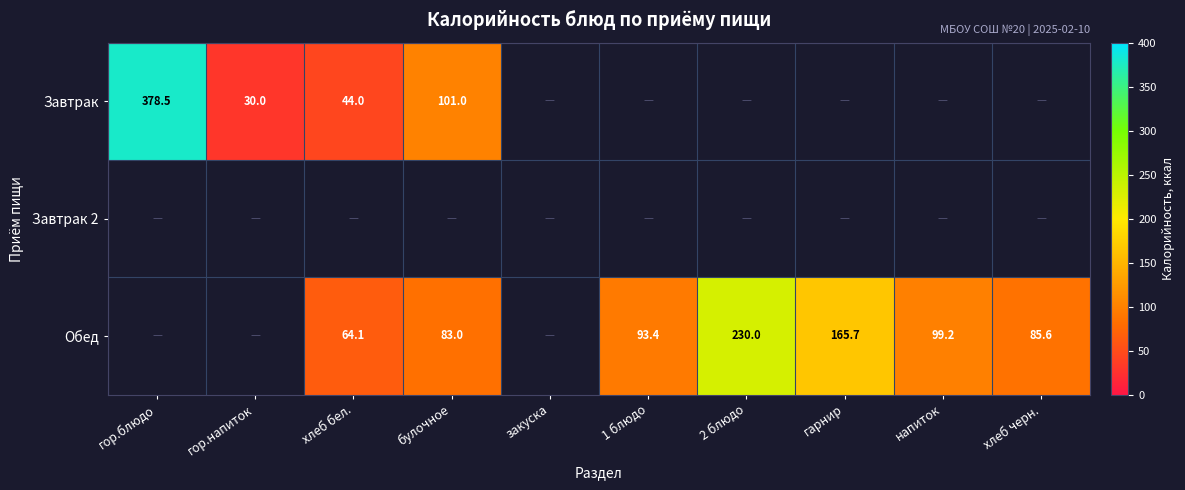

Where is Завтрак nearest to the value 204?

булочное